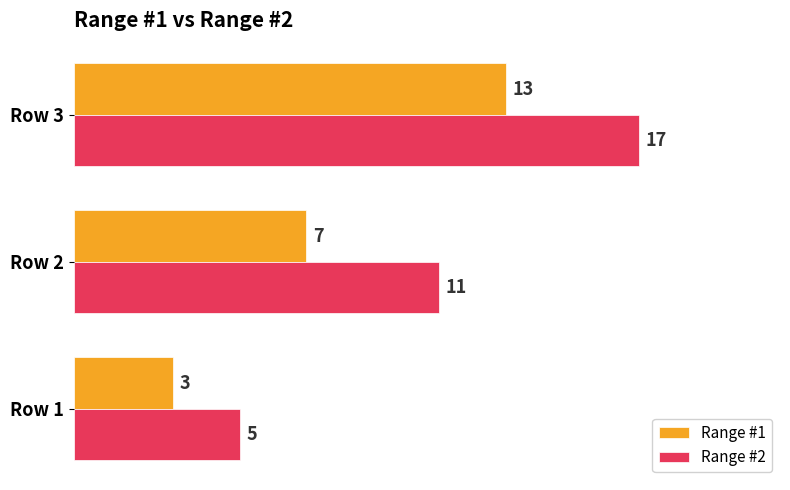

At which category is the sum across all series the highest?

Row 3